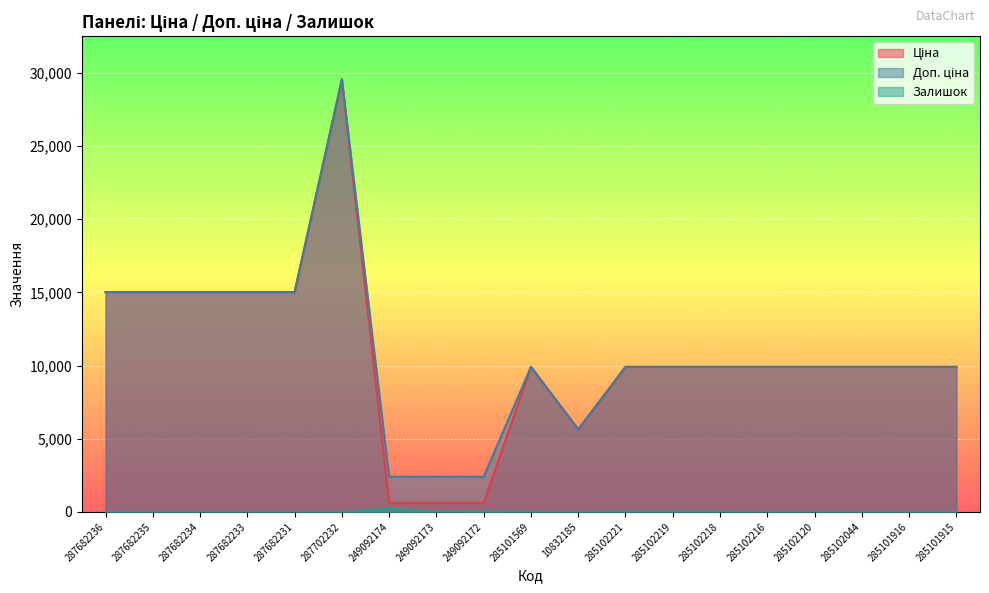

How many values in the Ціна series are below 9908?

4